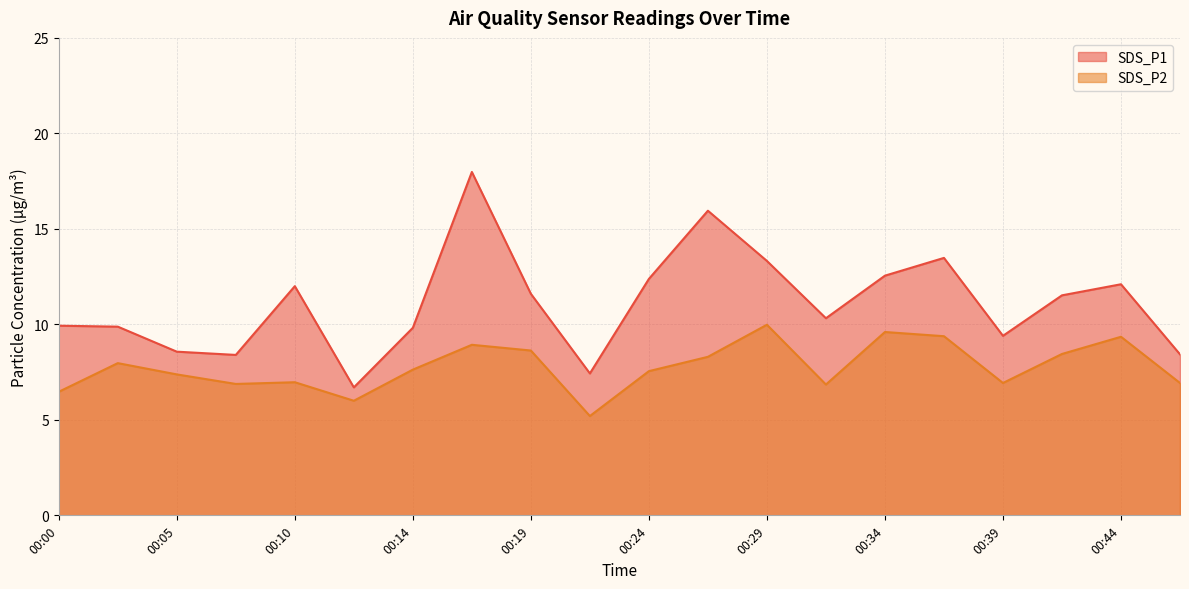

What value does the SDS_P1 series have at 00:29?

13.3